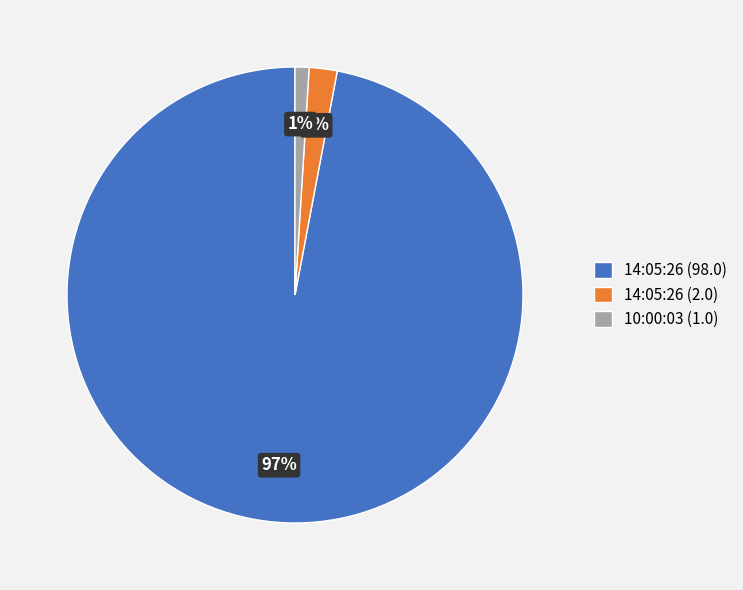

What is the largest slice in the pie chart?

14:05:26 (98.0)